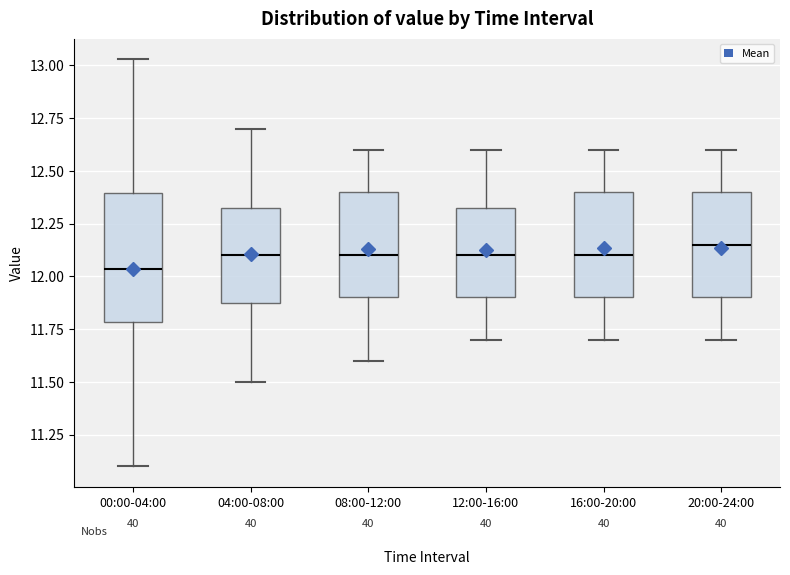

Where does the median line of the box for 16:00-20:00 sit on the y-axis? The values are not printed on the chart, so give them approximately, as read against the axis.

12.10